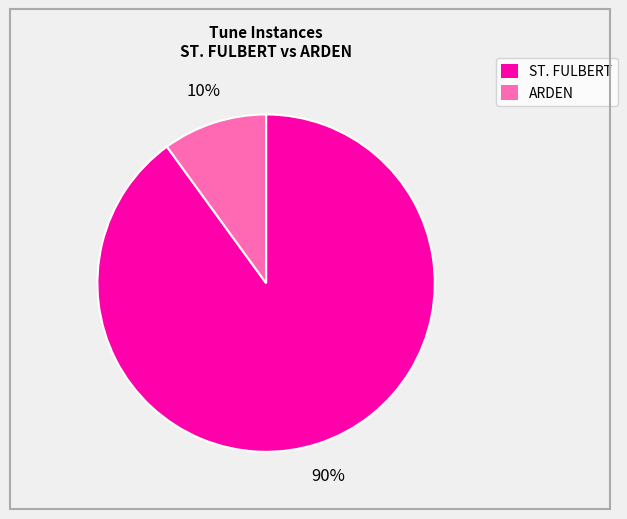

Do ARDEN and ST. FULBERT together represent more than half of the pie?

Yes